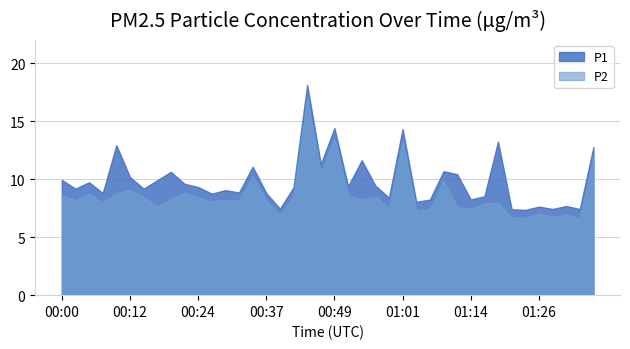

The P1 series shows 8.8 at 00:27. True or false?

True